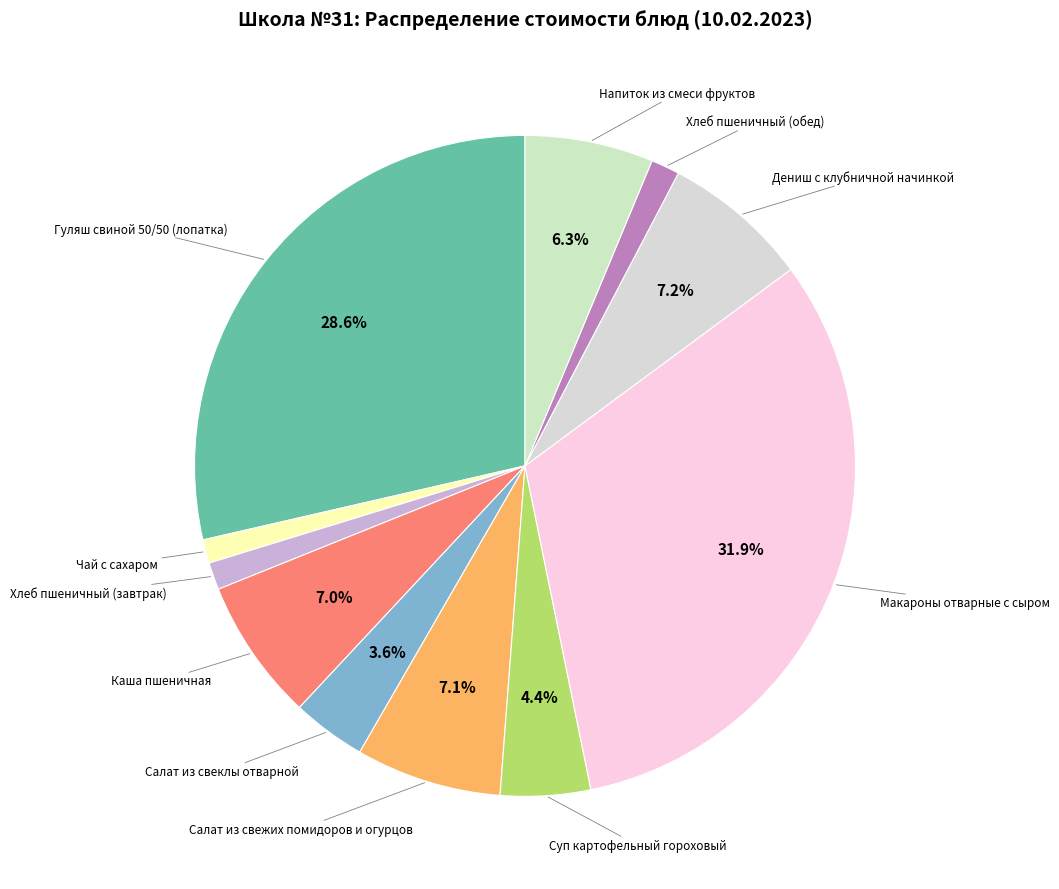

To the nearest percent, what is the average slice percentage?

9%